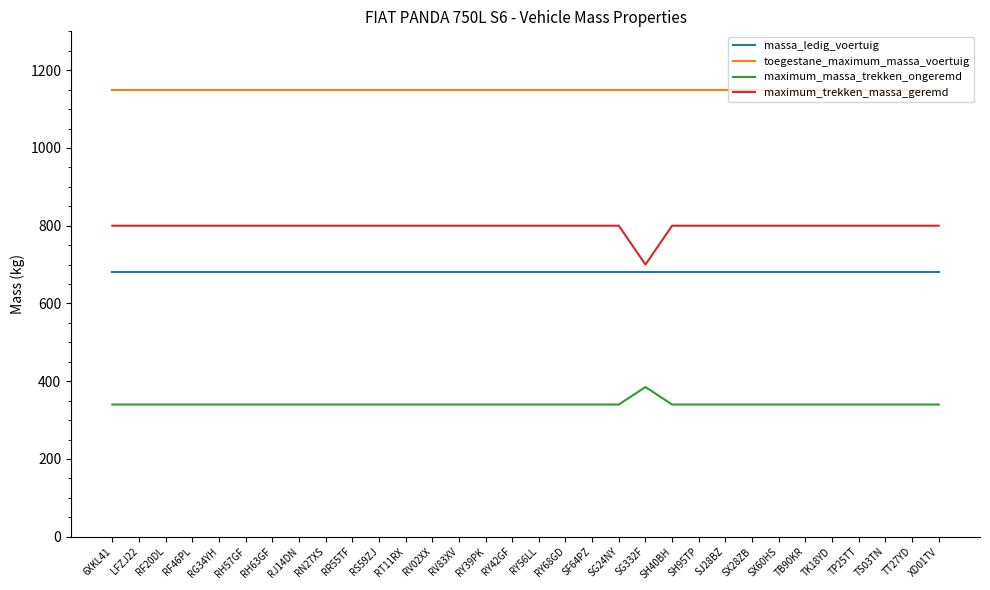

True or false: massa_ledig_voertuig and maximum_trekken_massa_geremd intersect in this chart.

False